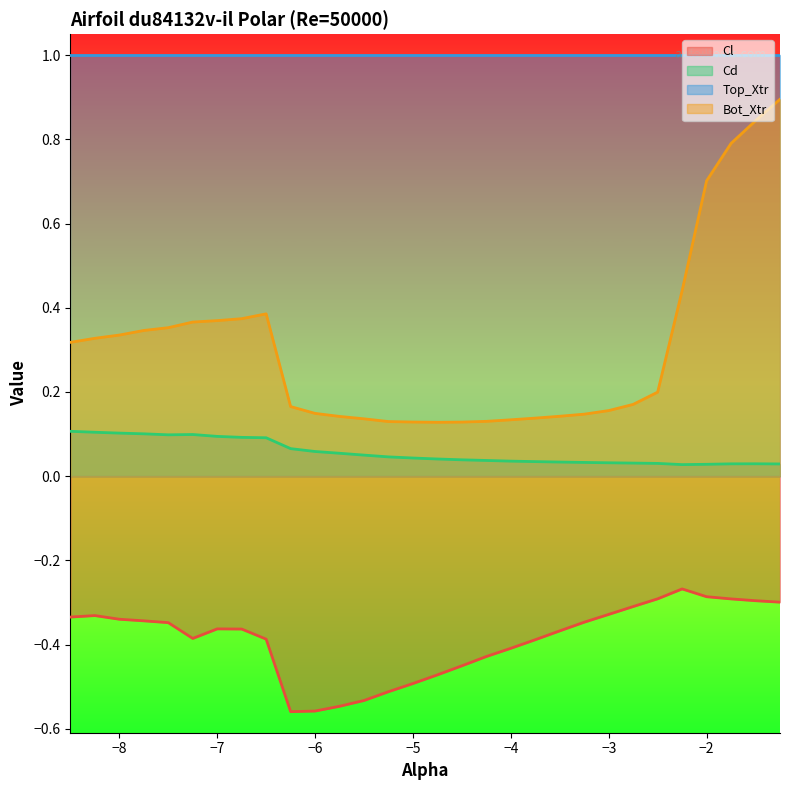

Between -7.25 and -6.5, which series saw the biggest shift?

Bot_Xtr